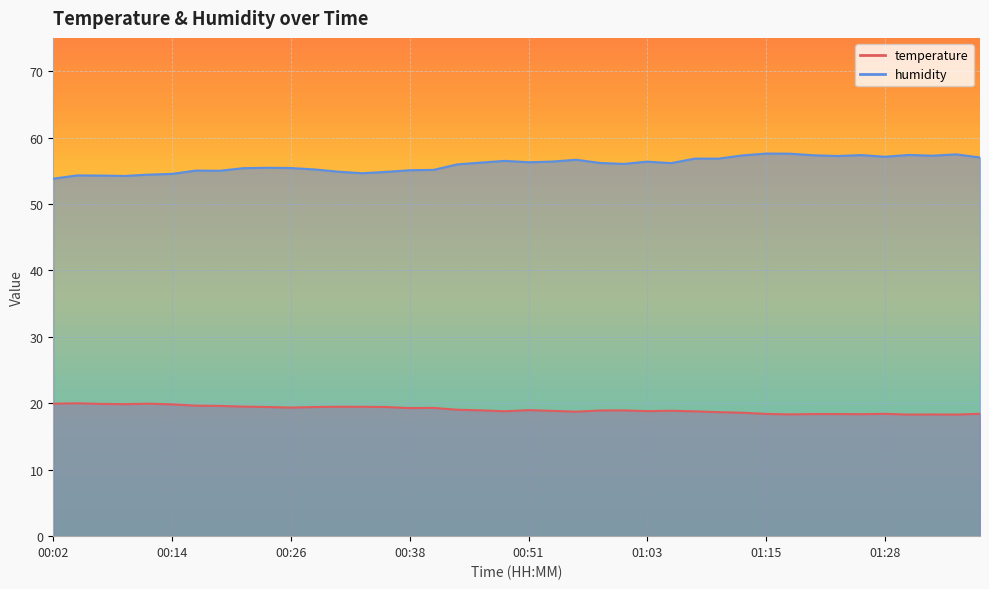

How many lines are shown in the chart?

2